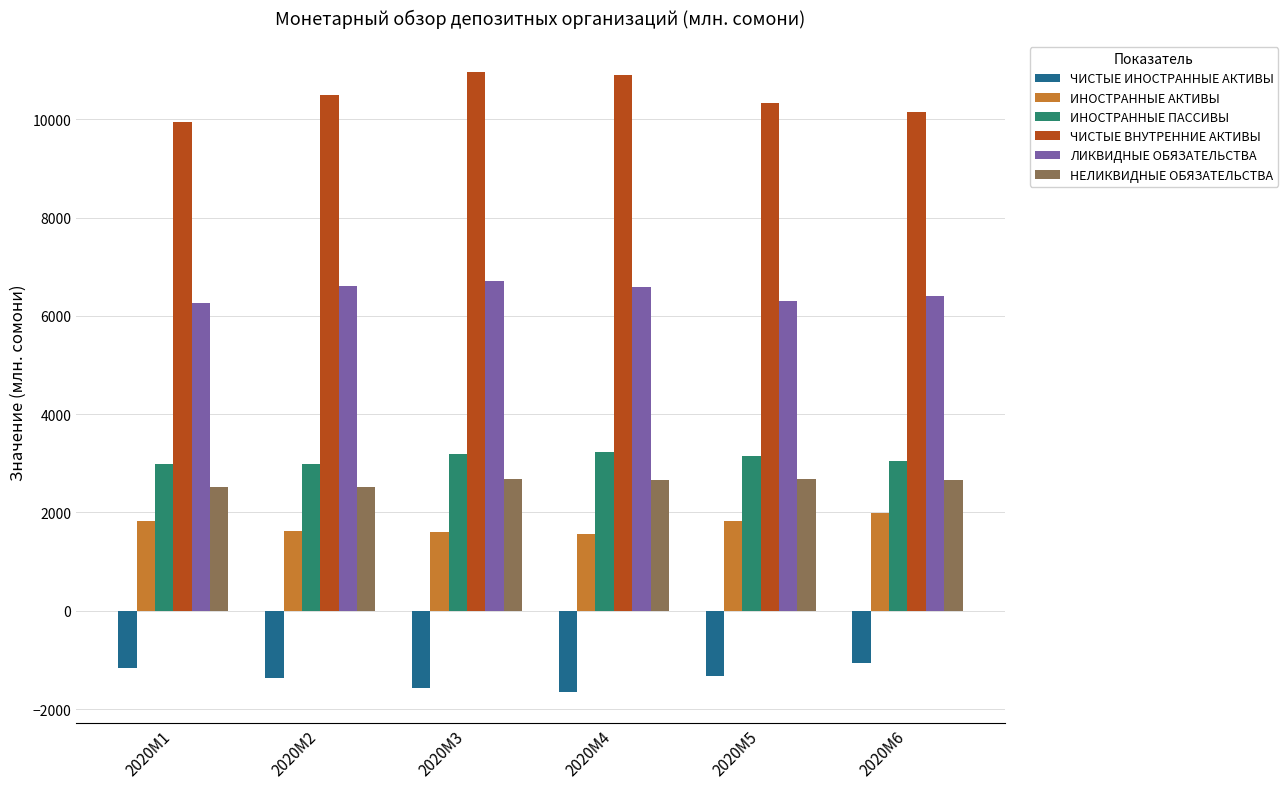

How many groups of bars are there?

6